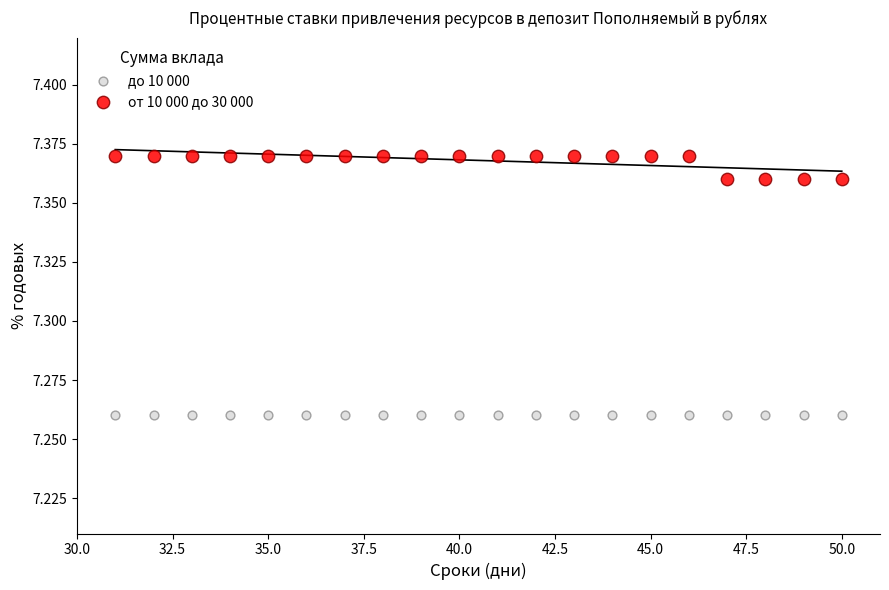

Which series contains the highest Y value?

от 10 000 до 30 000